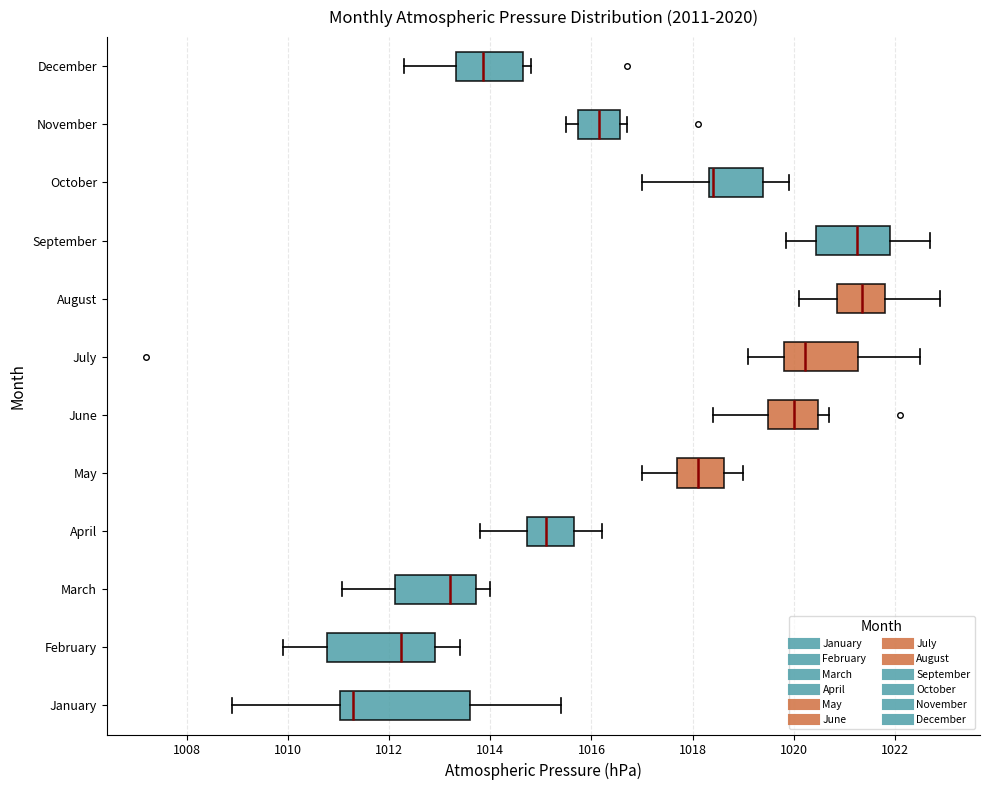

Which box's median line is the furthest to the left?

January